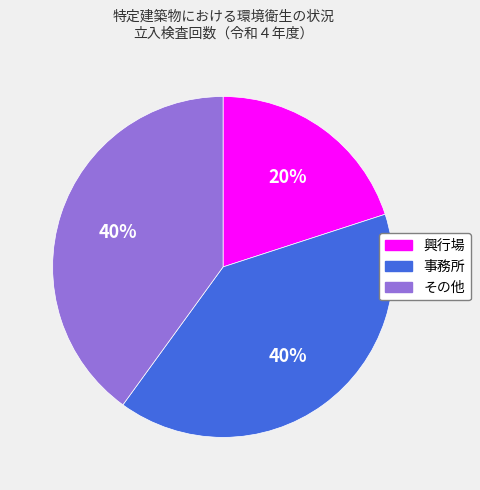

To the nearest percent, what is the average slice percentage?

33%